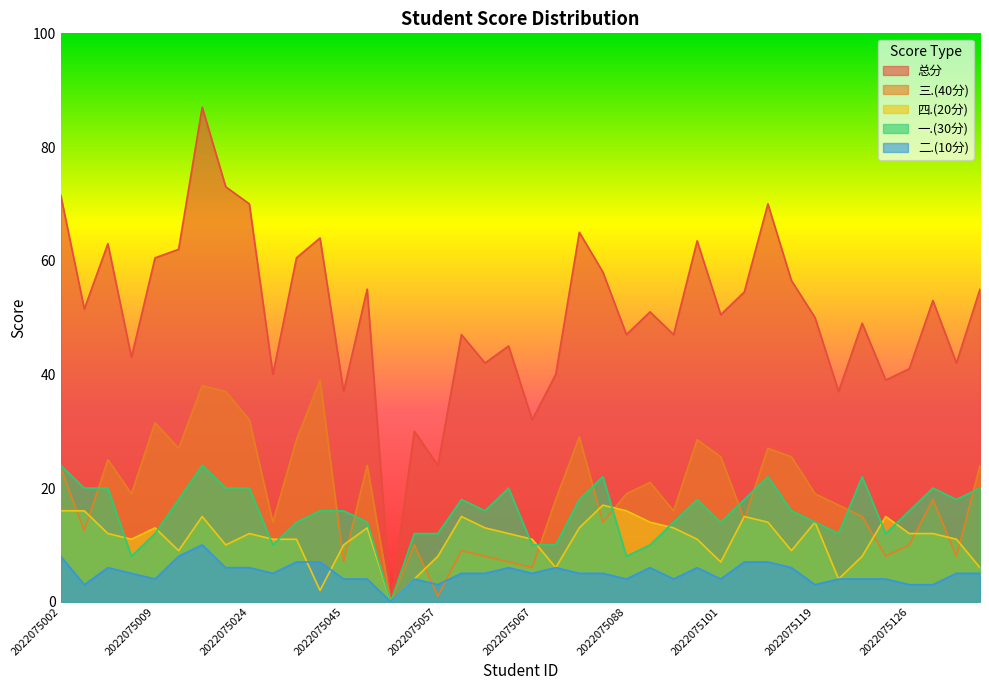

True or false: 三.(40分) and 总分 cross at least once.

False